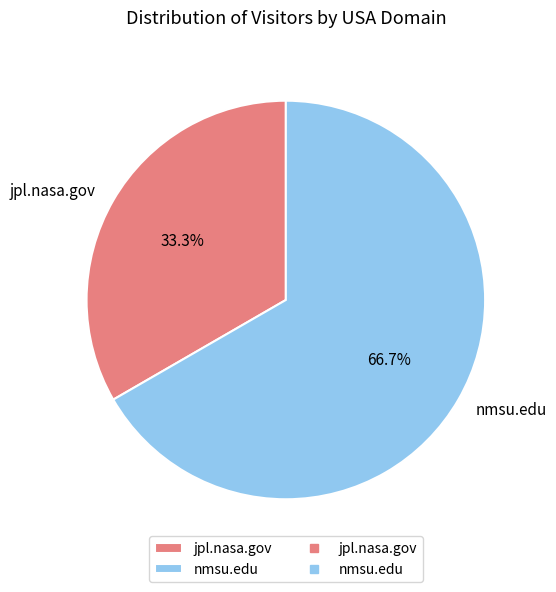

Which category accounts for the majority?

nmsu.edu